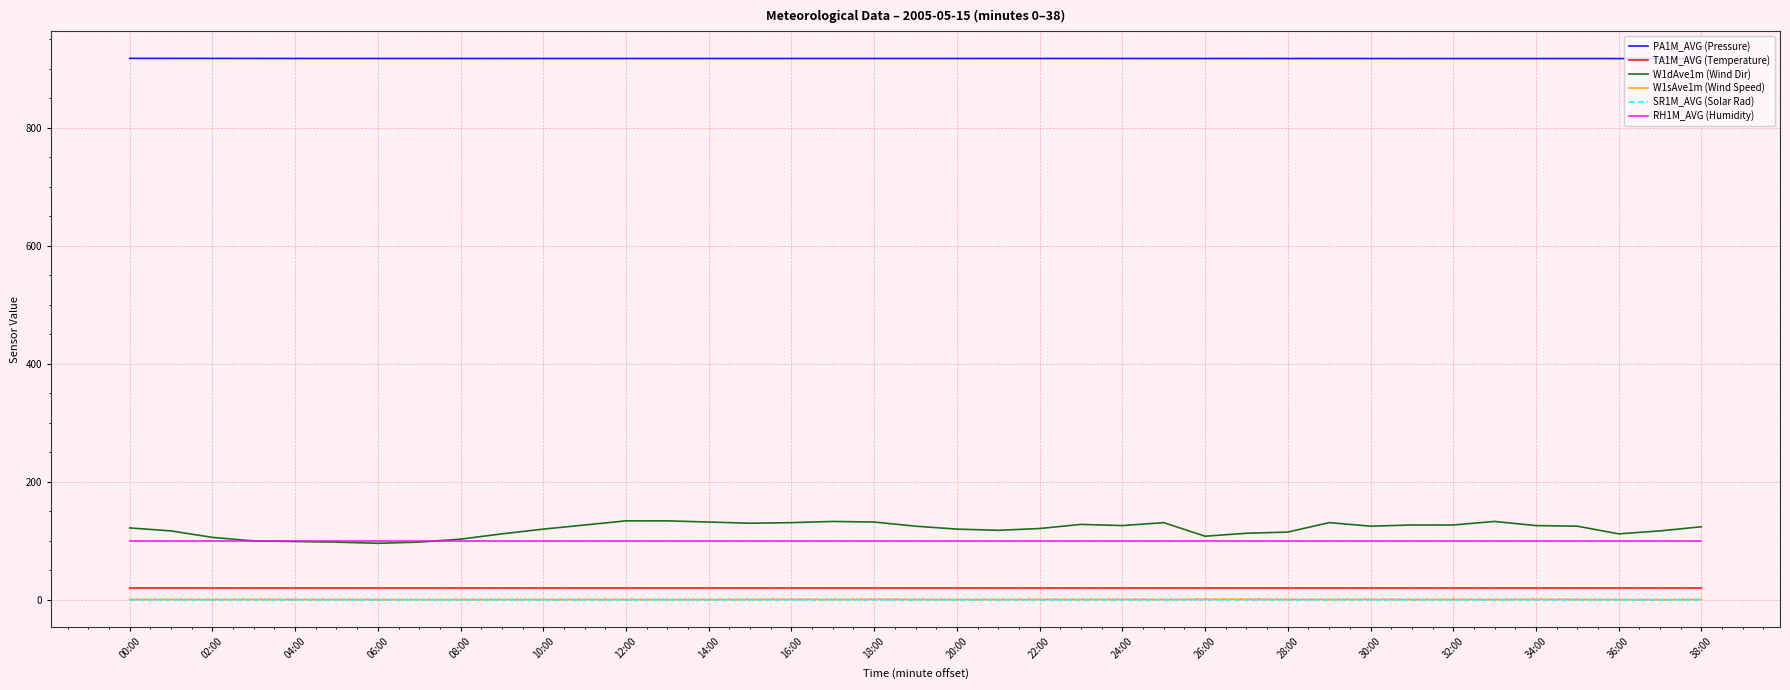

What is the minimum value for PA1M_AVG (Pressure)?

917.2